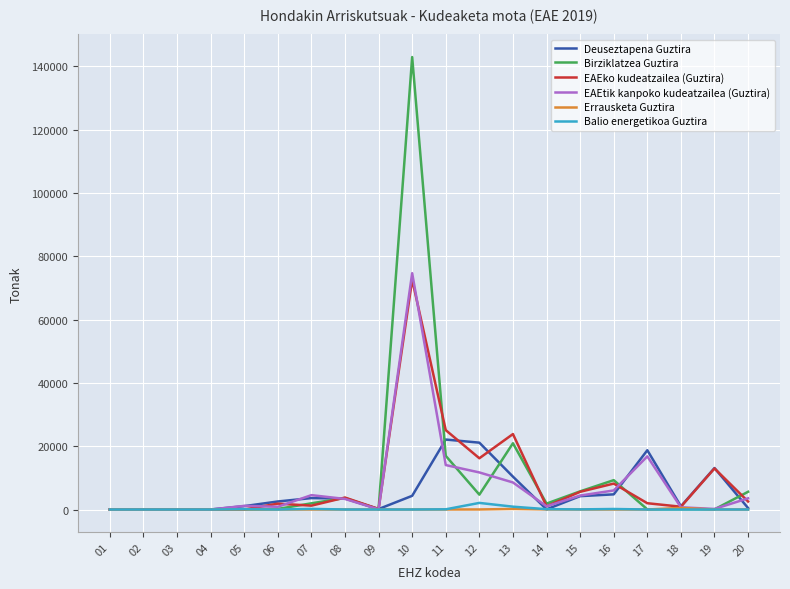

What is the approximate value of Errausketa Guztira at 11?

1.5